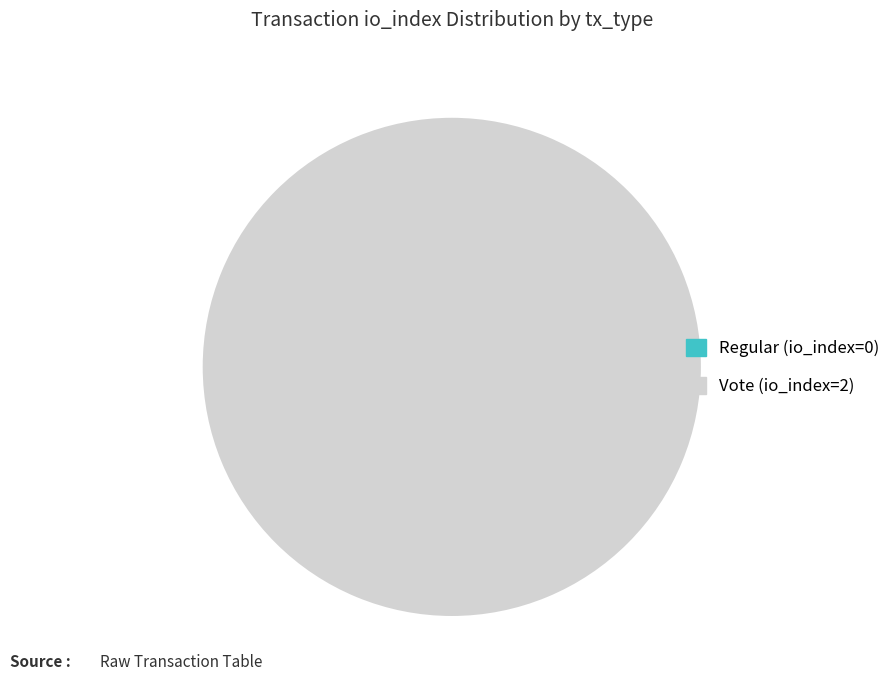

Which category has the smallest portion of the pie?

Regular (io_index=0)